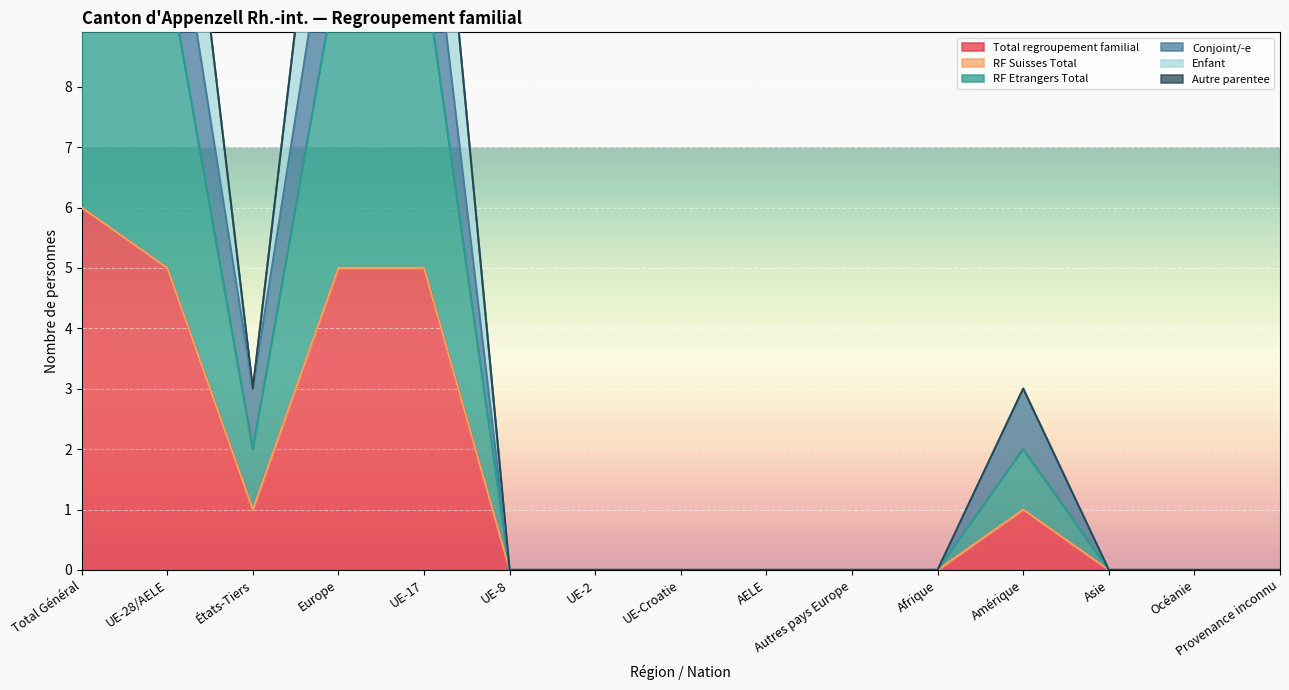

The RF Etrangers Total series shows 0 at Afrique. True or false?

True